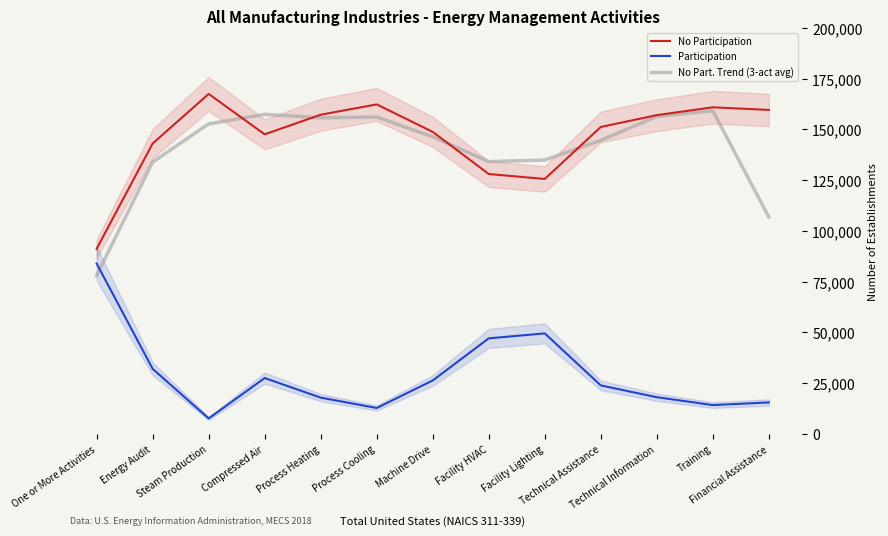

What is the total value across all series at One or More Activities?

253166.0